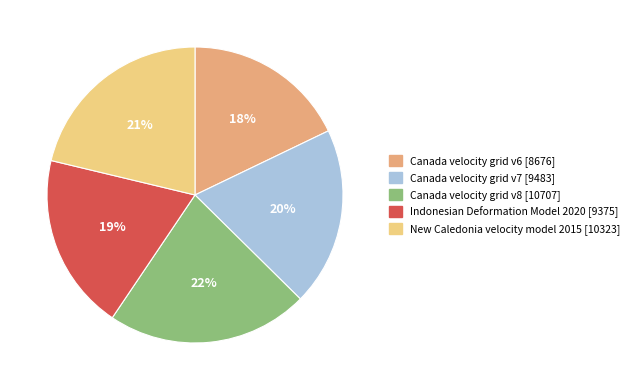

Is the sum of Canada velocity grid v7 and Canada velocity grid v6 greater than half?

No